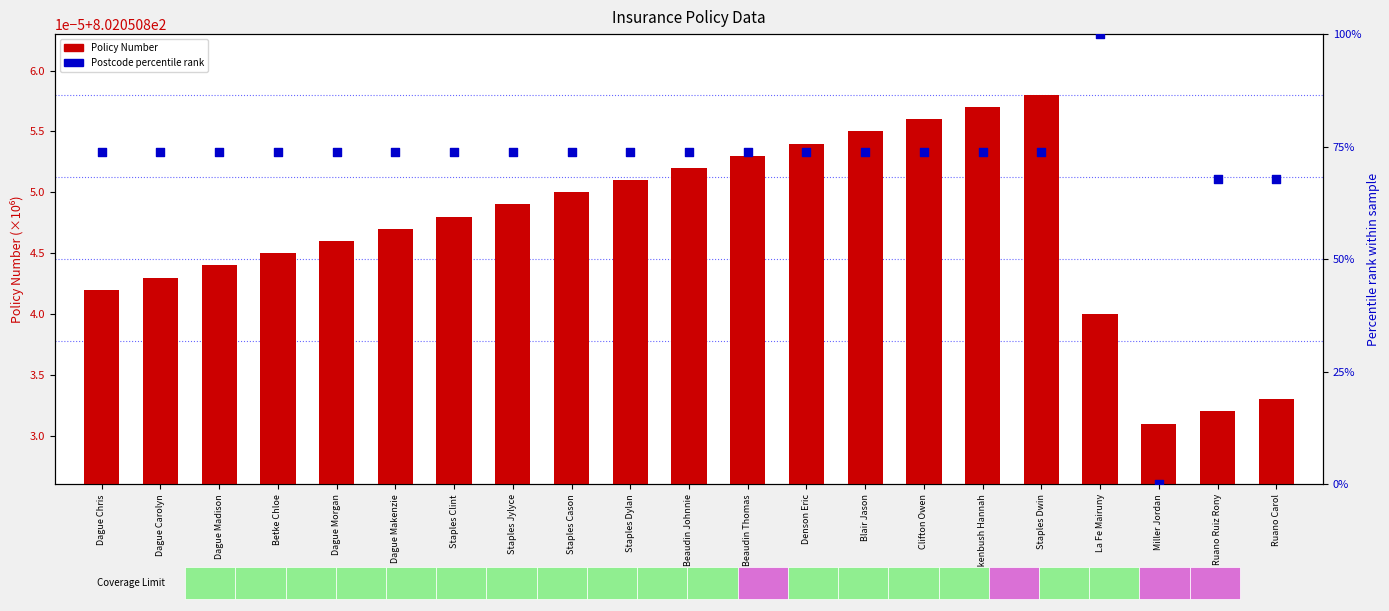

At which category is the sum across all series the highest?

La Fe Mairuny